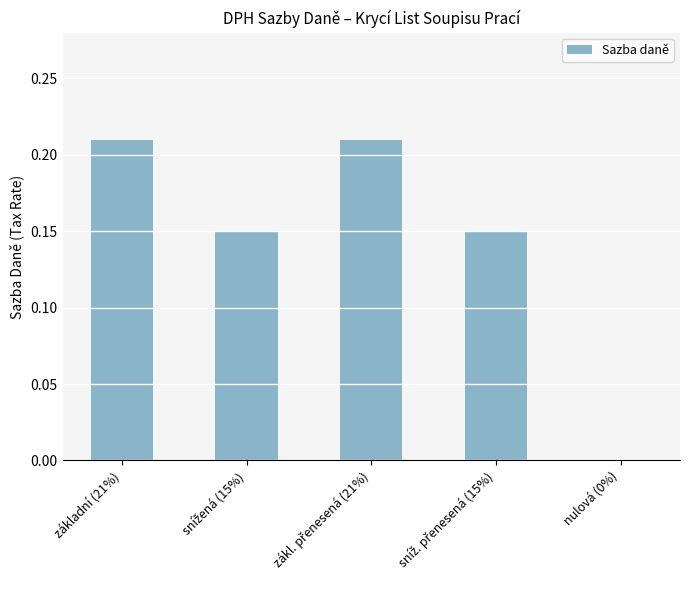

The chart shows a value of -0.1 at nulová (0%). True or false?

False